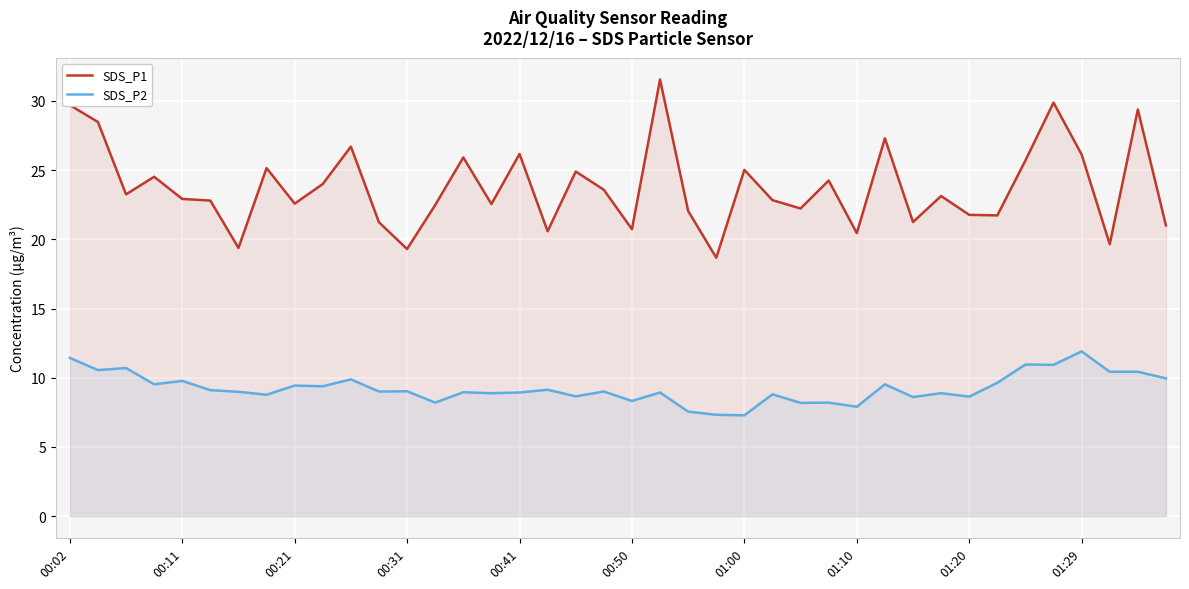

Is it true that SDS_P1 equals 20.4 at 01:10?

True